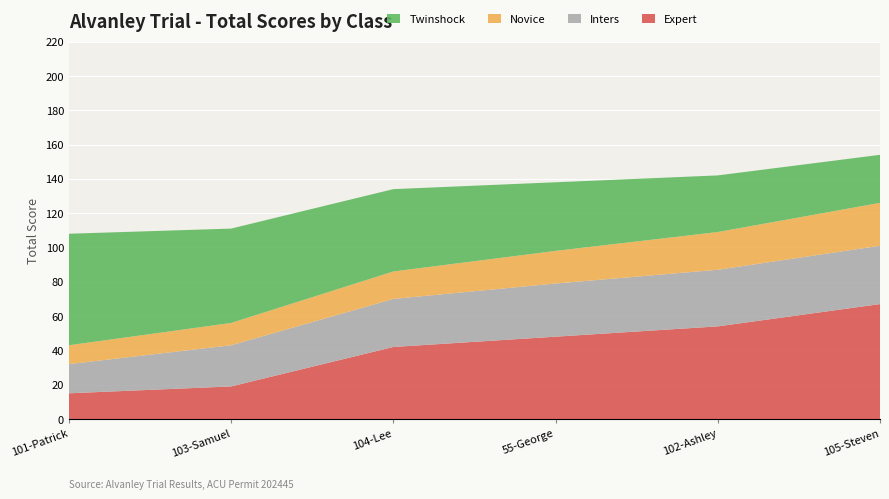

Reading left to right, list all the values displayed in this chart.

Expert: 15	19	42	48	54	67
Inters: 17	24	28	31	33	34
Novice: 11	13	16	19	22	25
Twinshock: 65	55	48	40	33	28